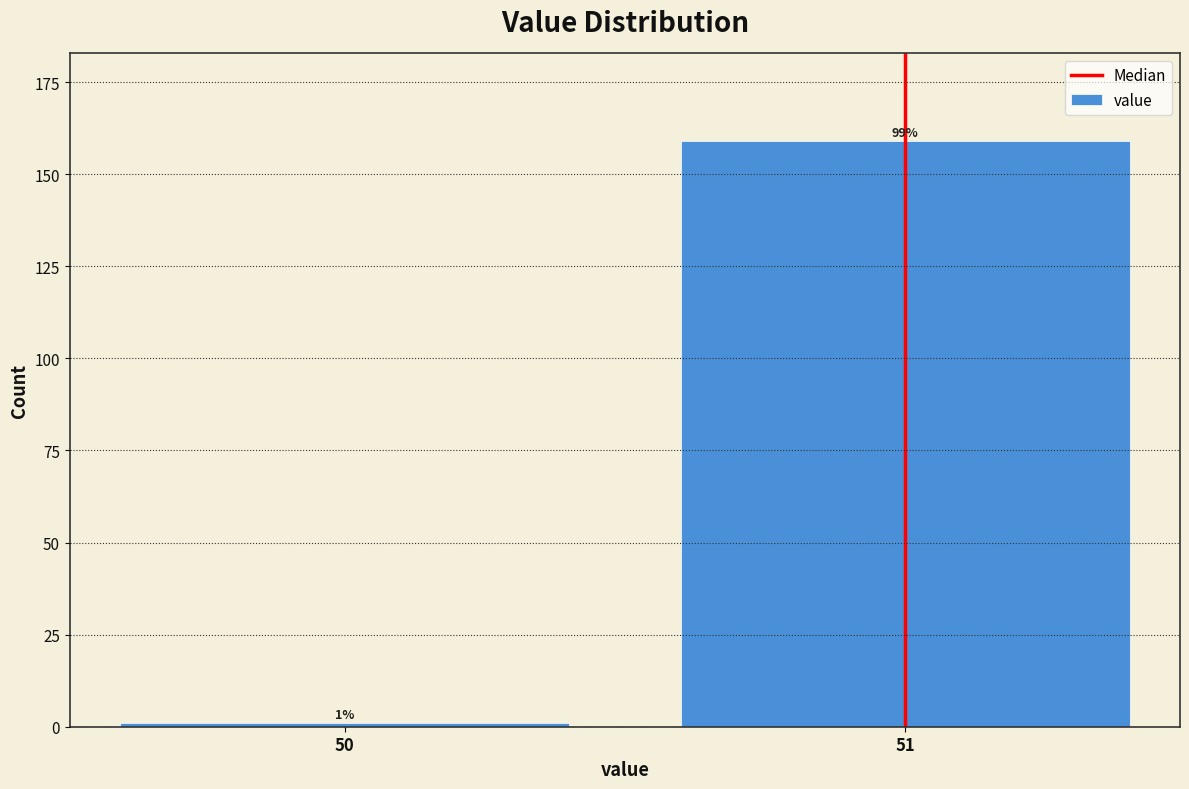

Reading left to right, extract all data points from this chart.

1	159